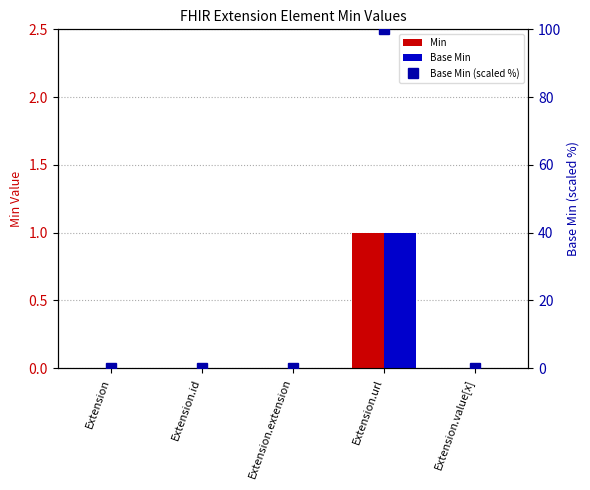

What is the difference between the highest and lowest values at Extension.url?

99